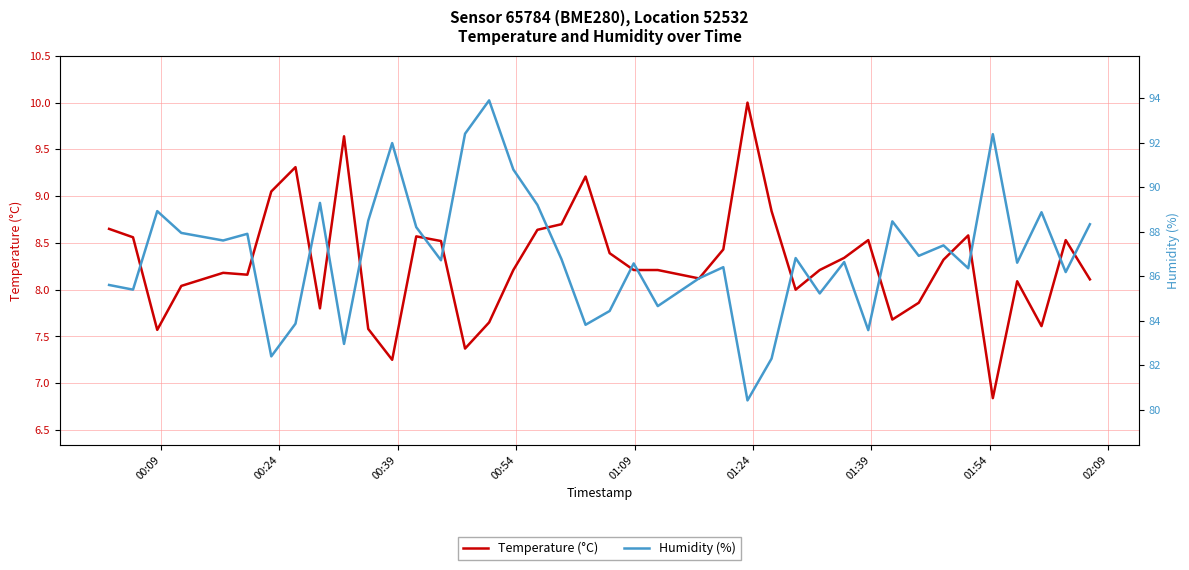

What are all the series names shown in the legend?

Temperature (°C), Humidity (%)